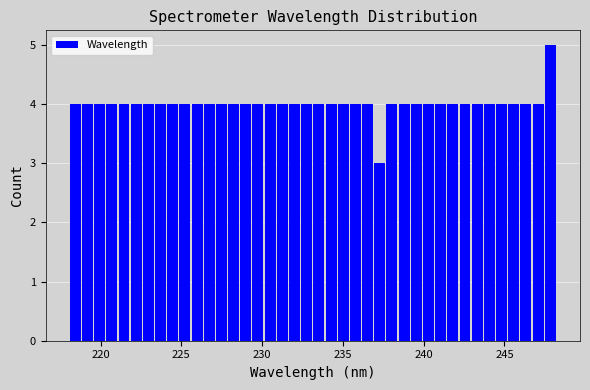

Read against the x-axis, roughly where is the centre of the tallest bar?

248.0